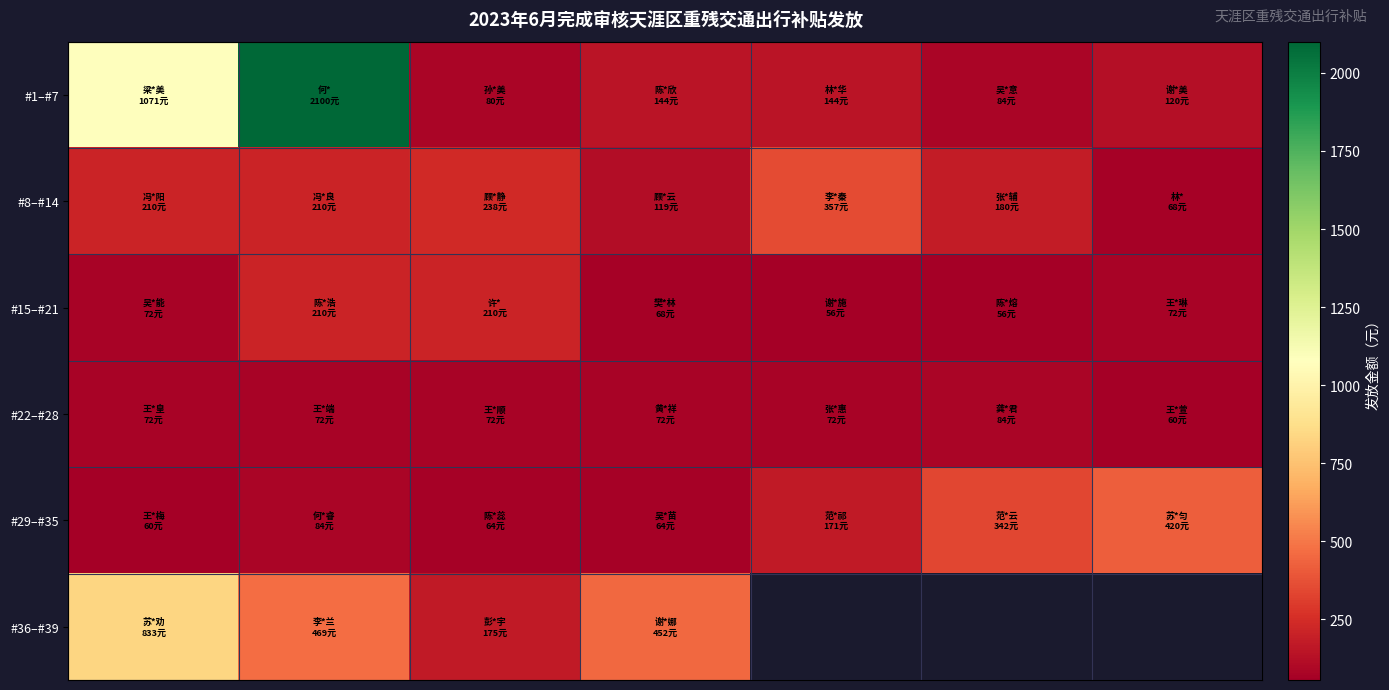

Which series has the largest range (max minus min)?

#1–#7